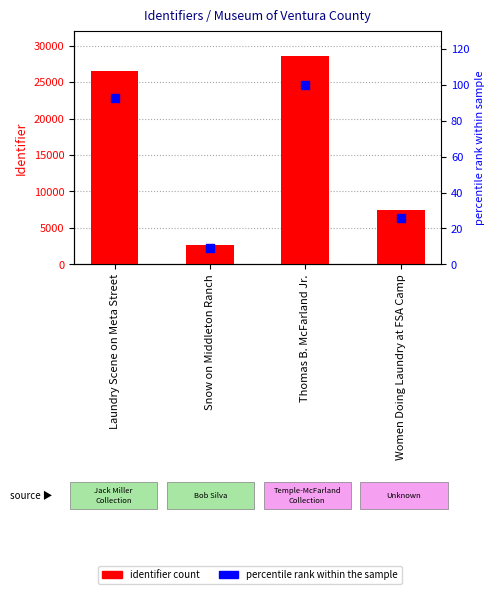

What is the total value across all series at Thomas B. McFarland Jr.?

28733.0